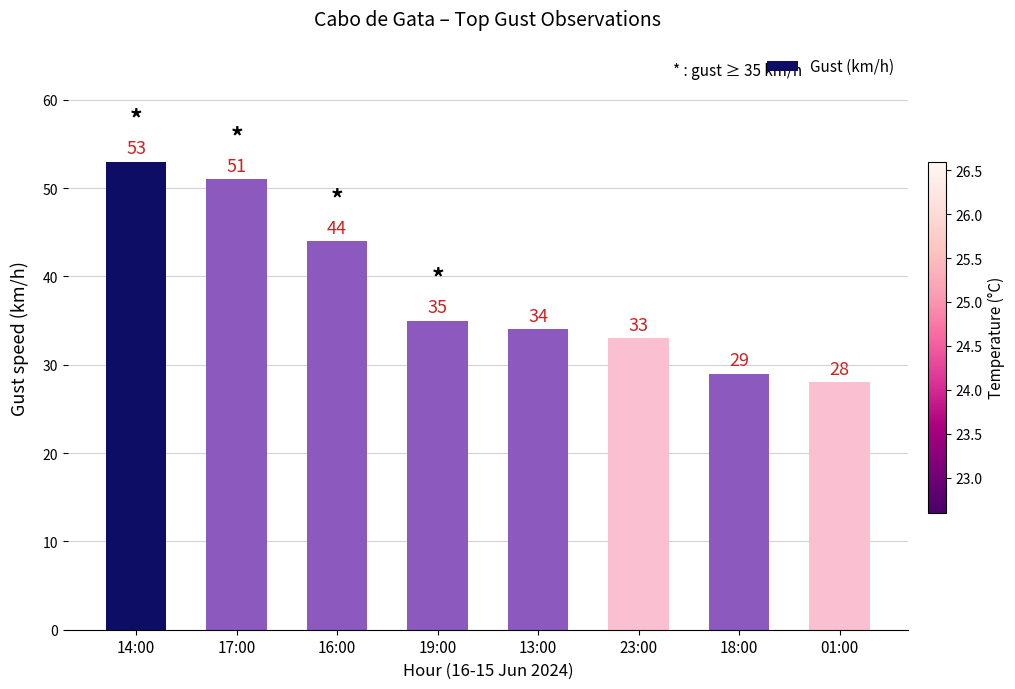

What is the sum of the values at 16:00 and 19:00?

79